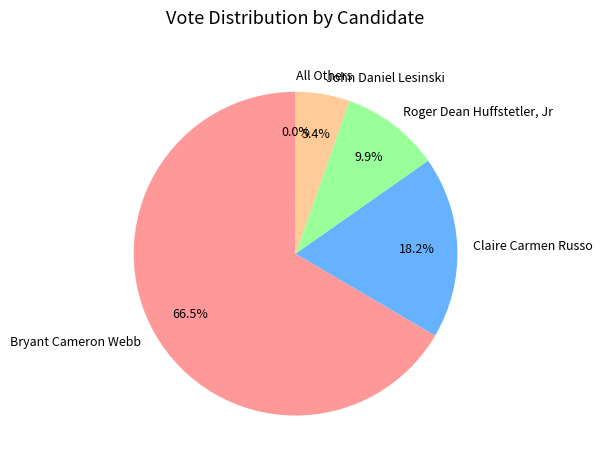

Is there a majority slice in this chart?

Yes